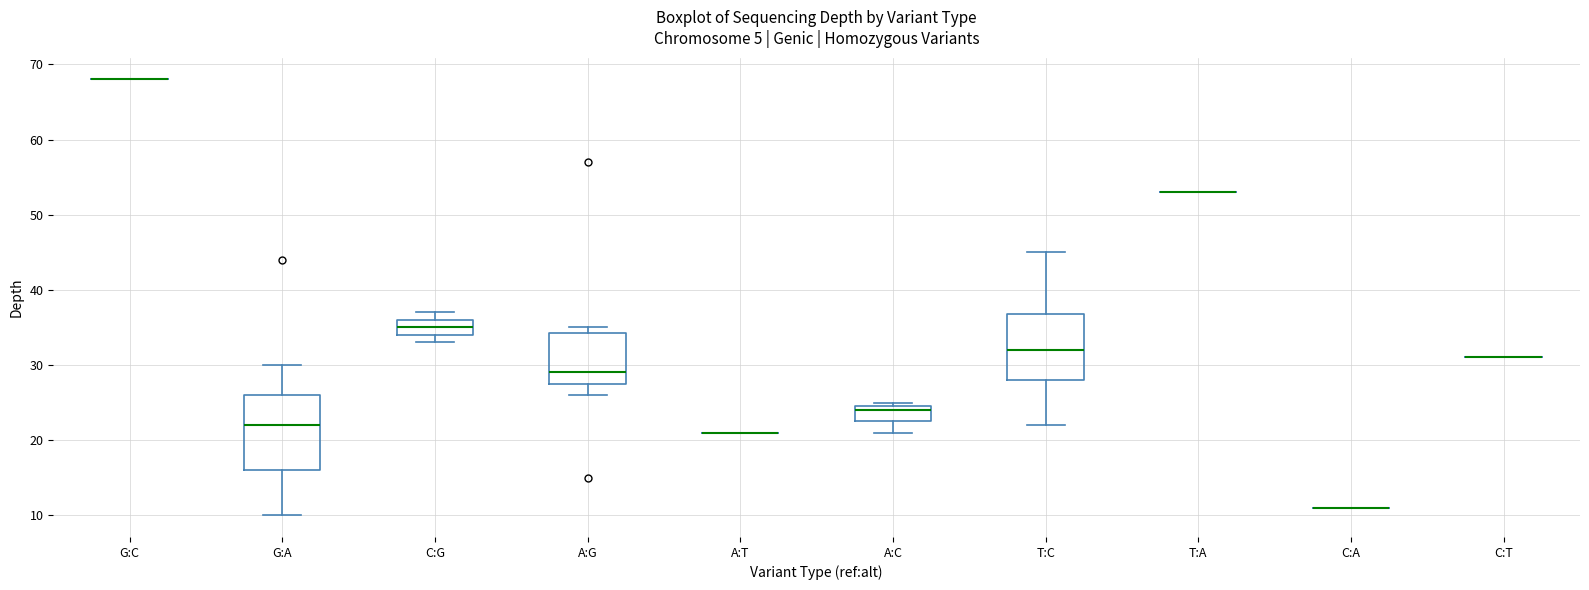

Which box is the tallest, from its lower edge to its upper edge?

G:A